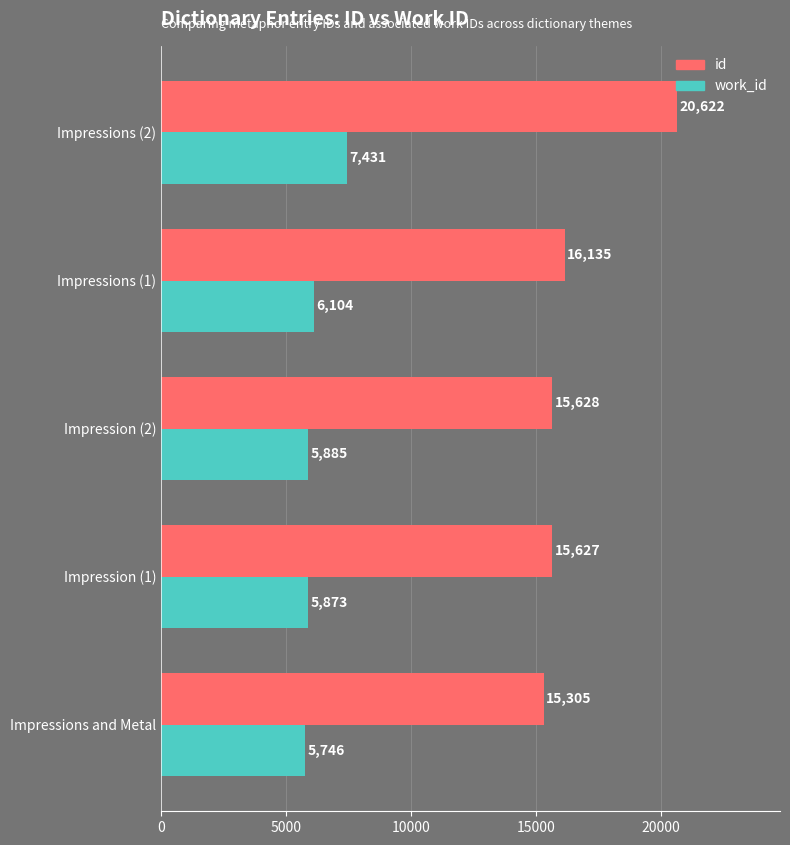

How many data points does each series have?

5